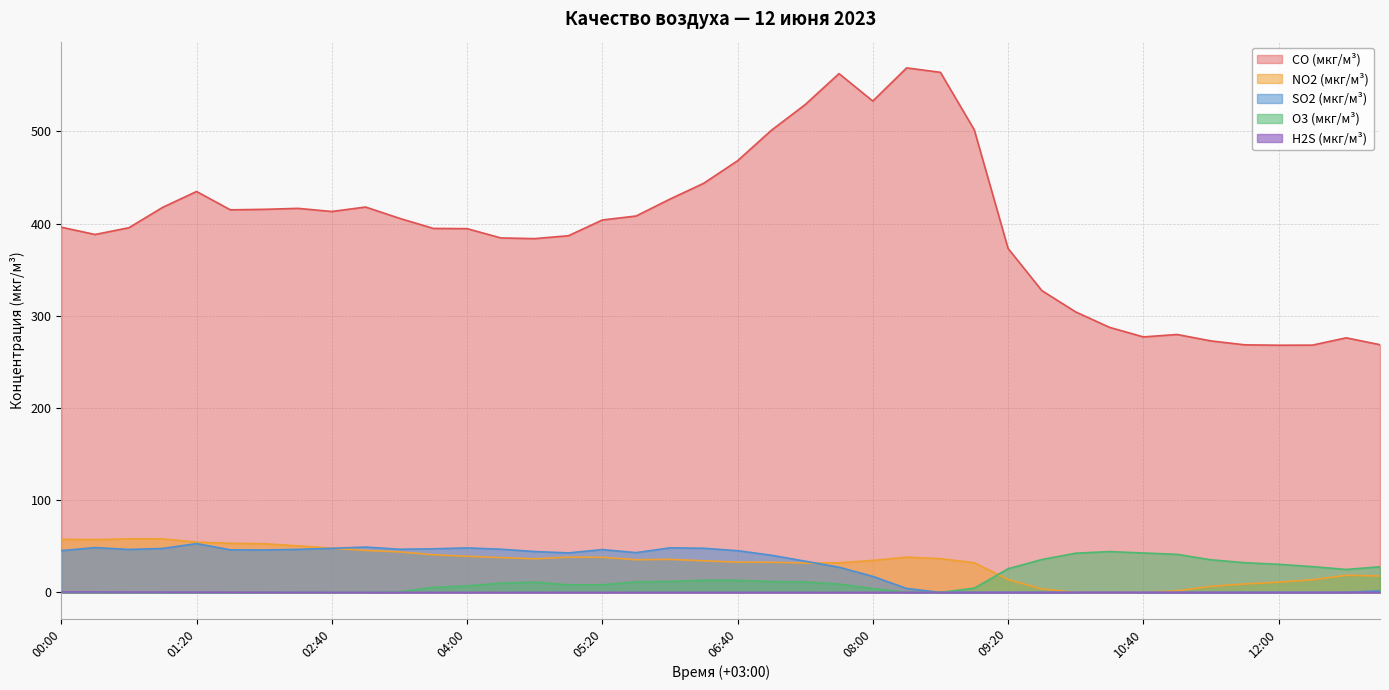

Count the number of categories in the chart.

40